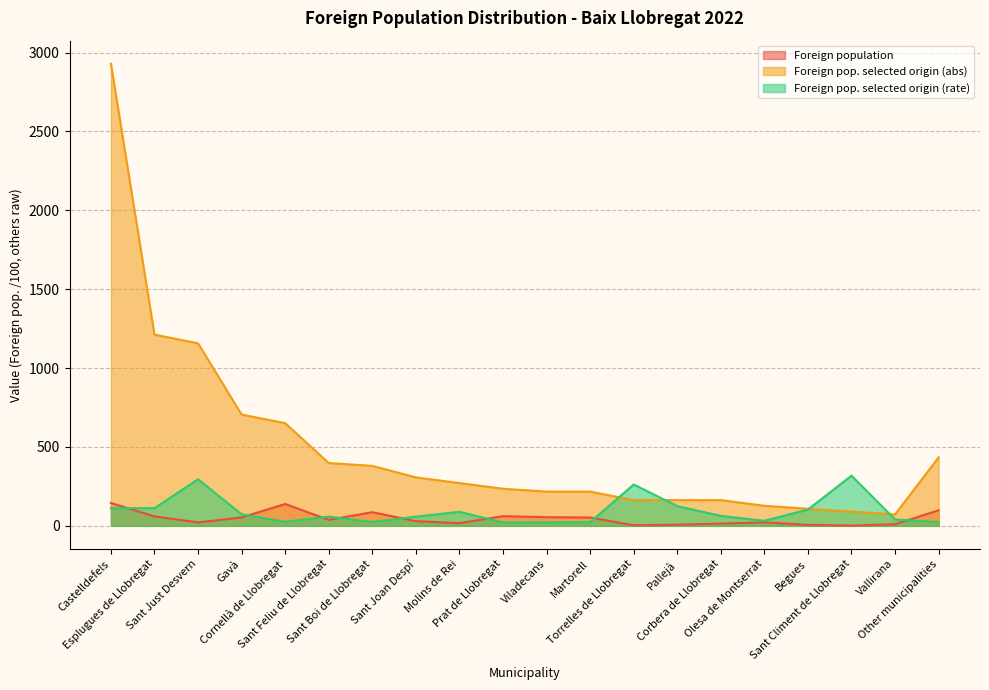

At which label does Foreign pop. selected origin (abs) first exceed 271?

Castelldefels